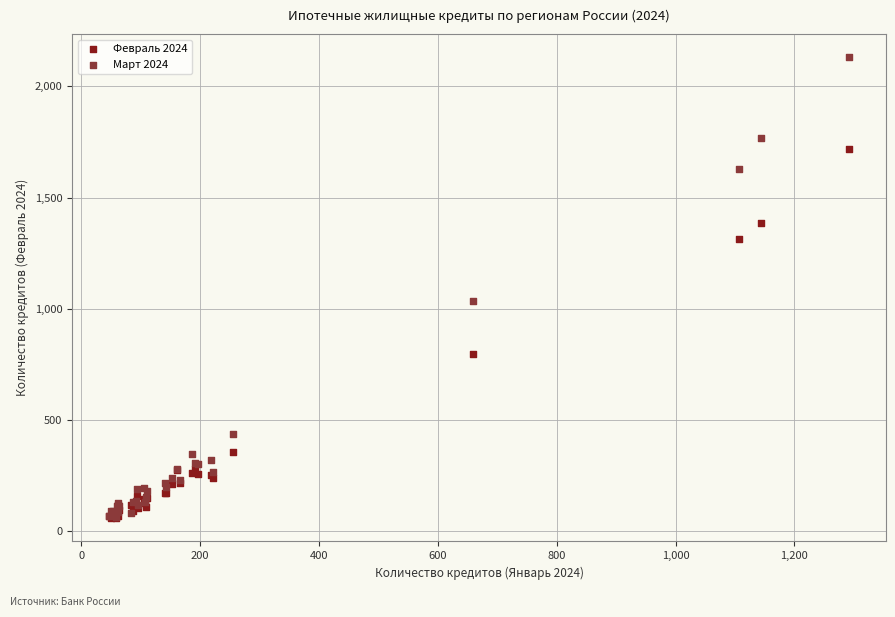

Across all series, what Y value is closest to 1094?

1035